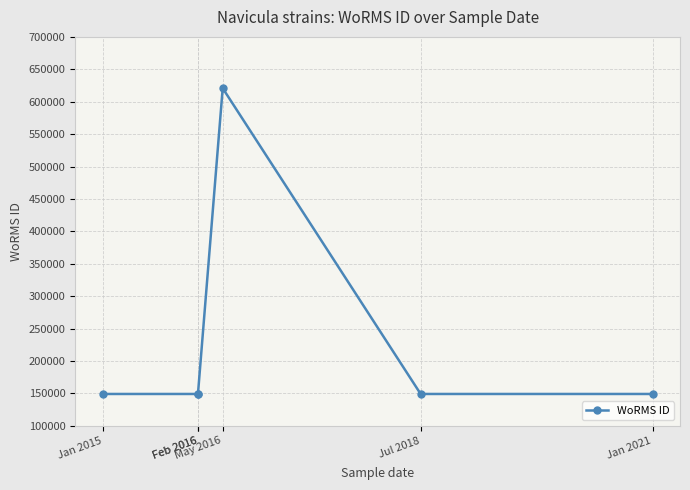

What is the minimum value shown in the chart?

149142